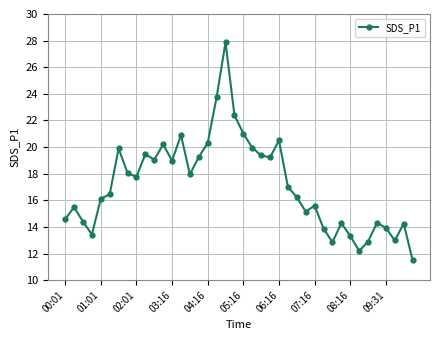

What is the sum of all values?

686.7